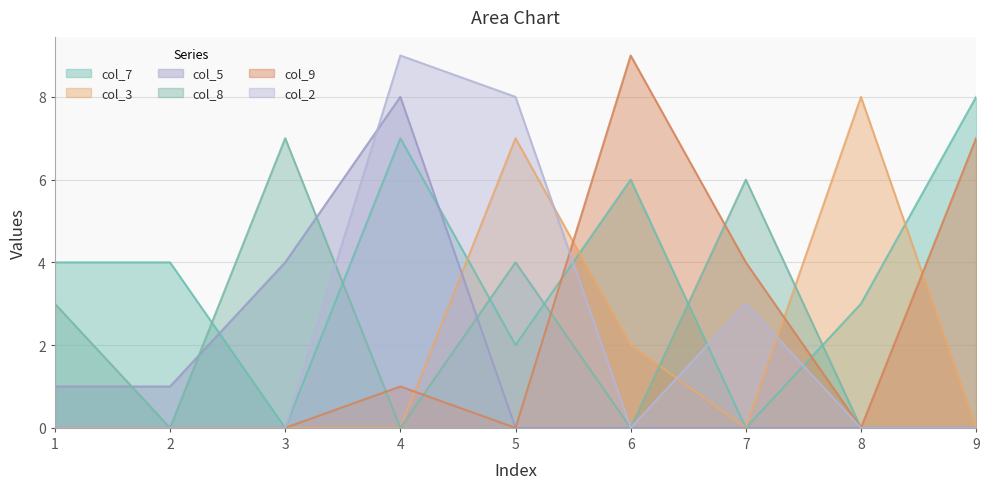

True or false: col_9 has more than 1 points higher than both neighbors.

True